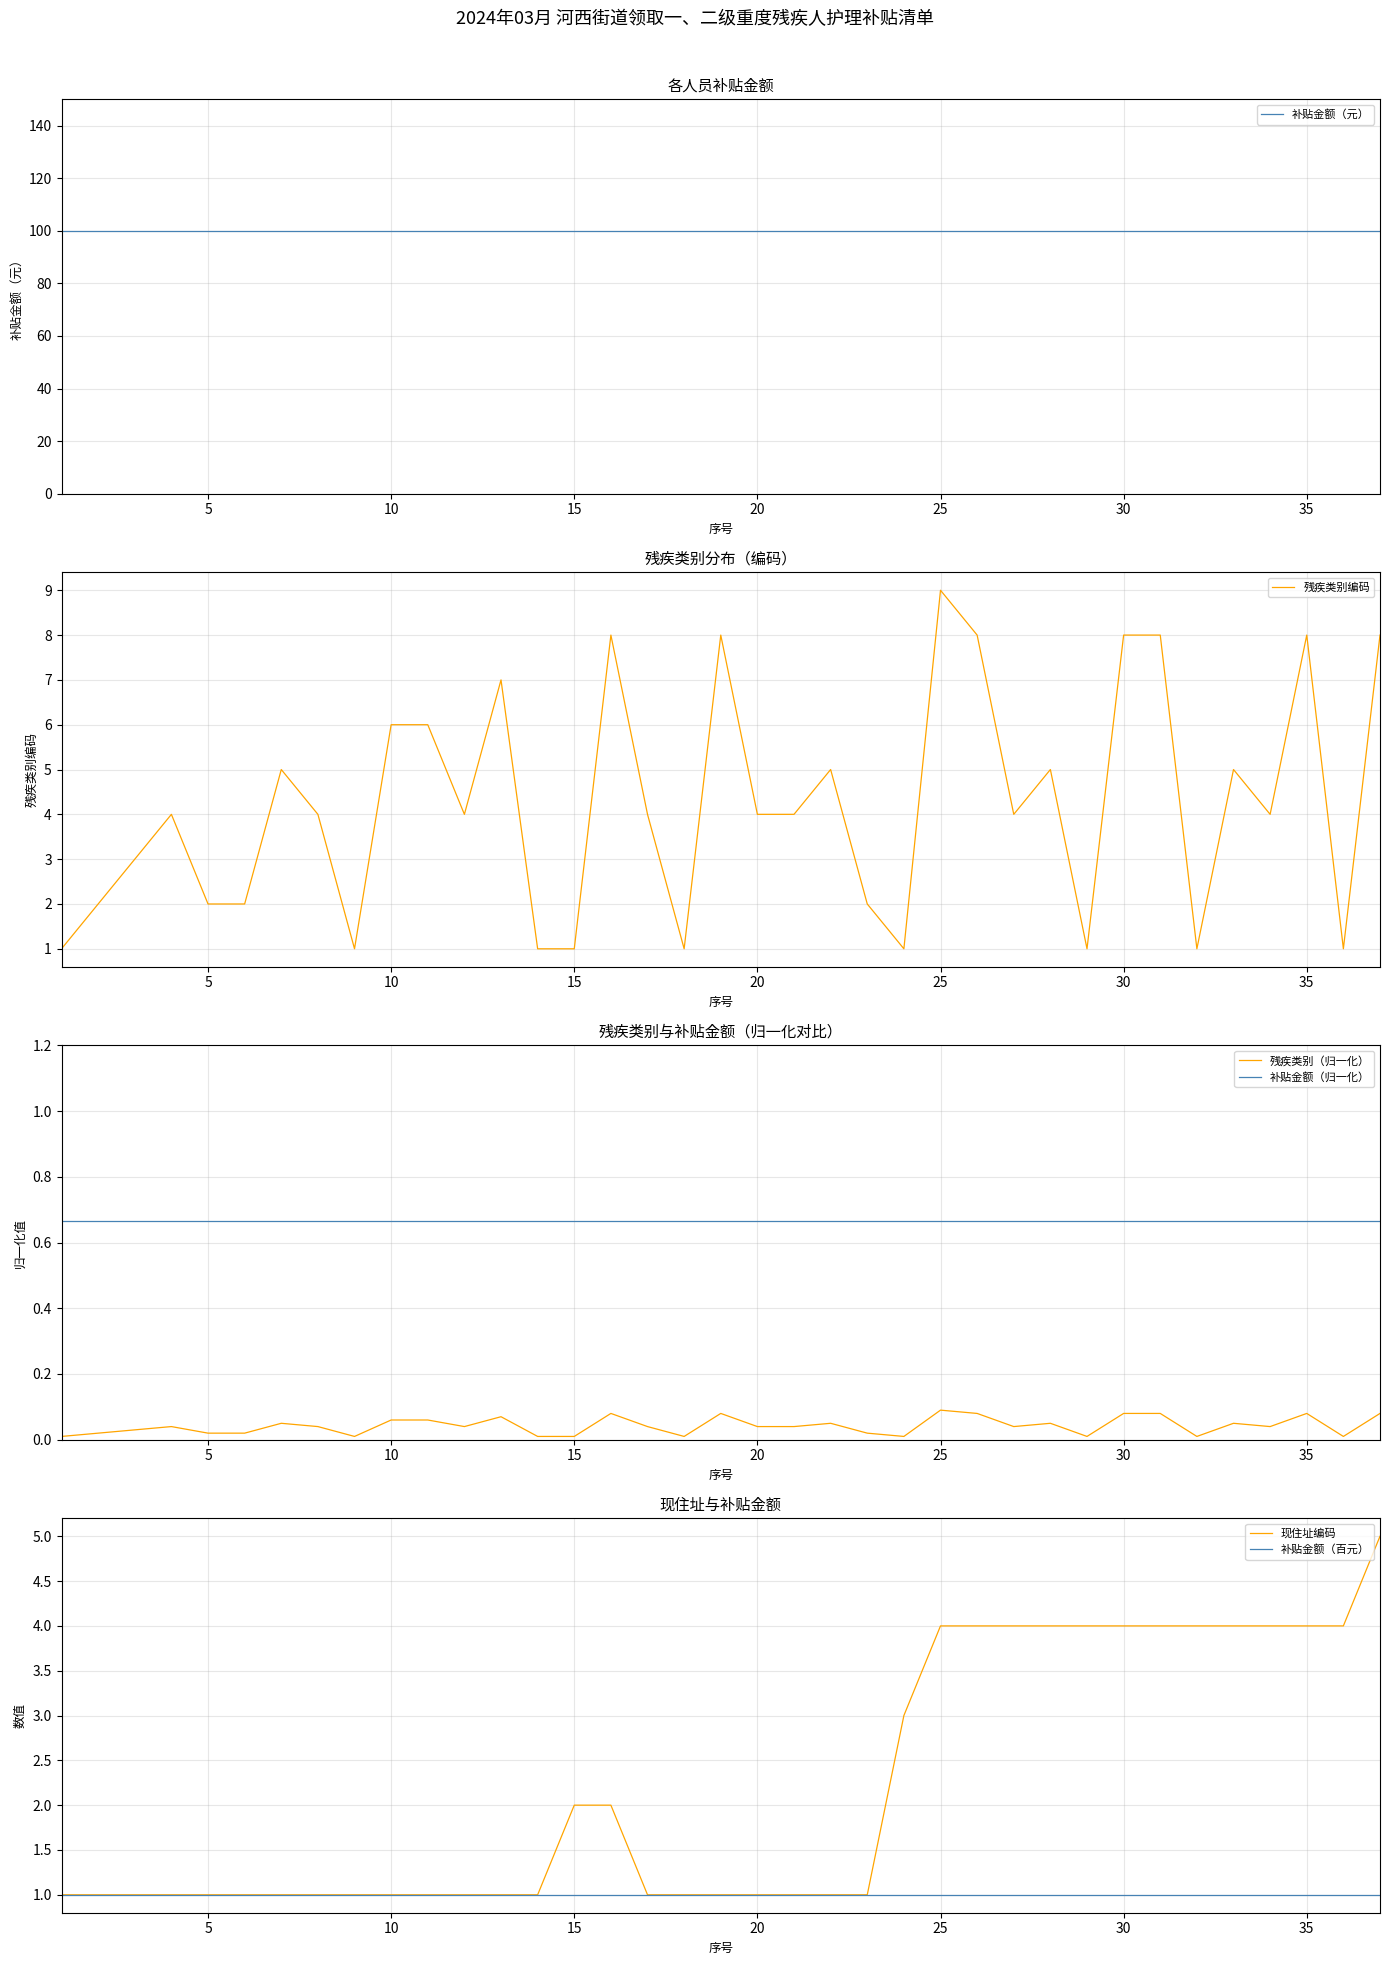

What is the value of the 现住址编码 point at the 4th from the left?

1.0